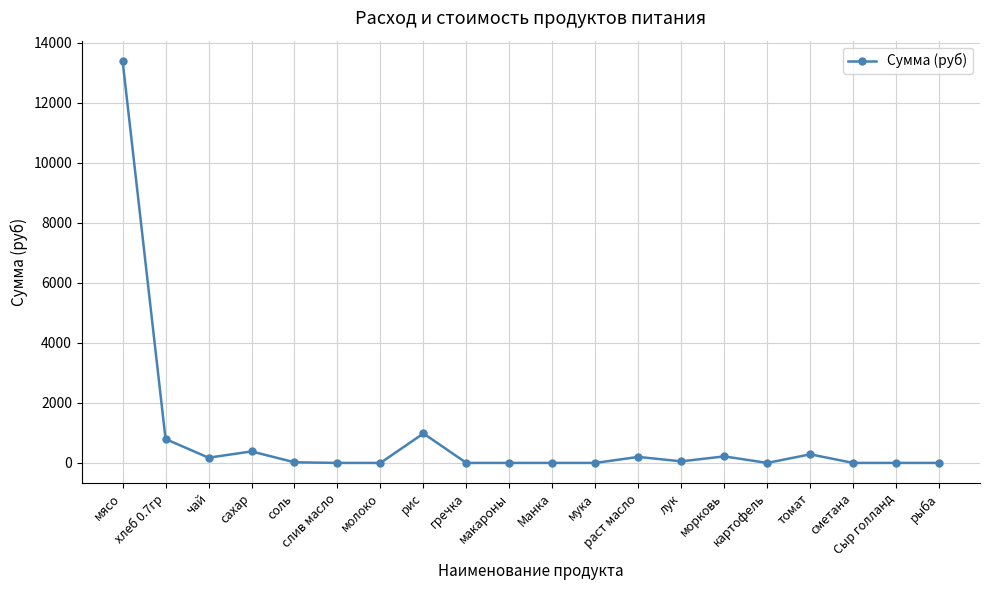

Which label corresponds to the largest value in the chart?

мясо